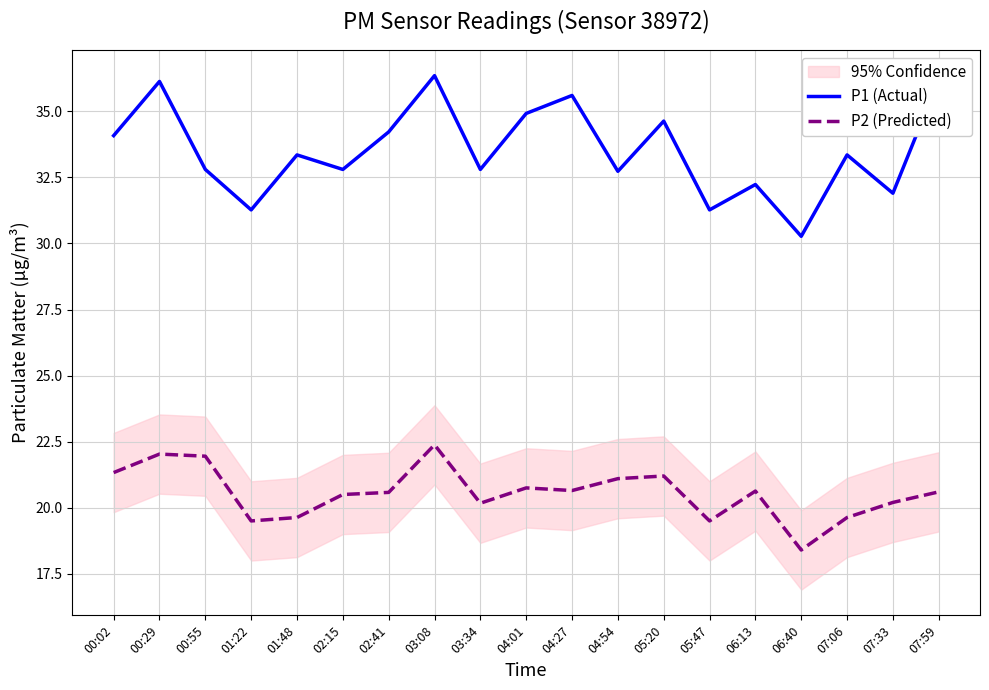

How many lines are shown in the chart?

2